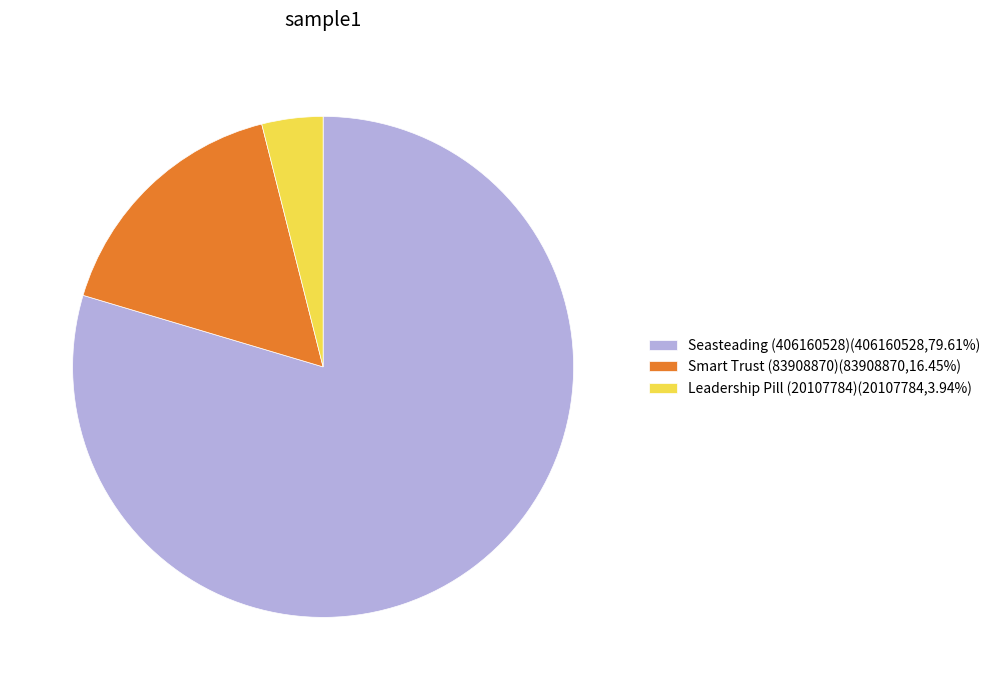

Does any single category account for the majority?

Yes